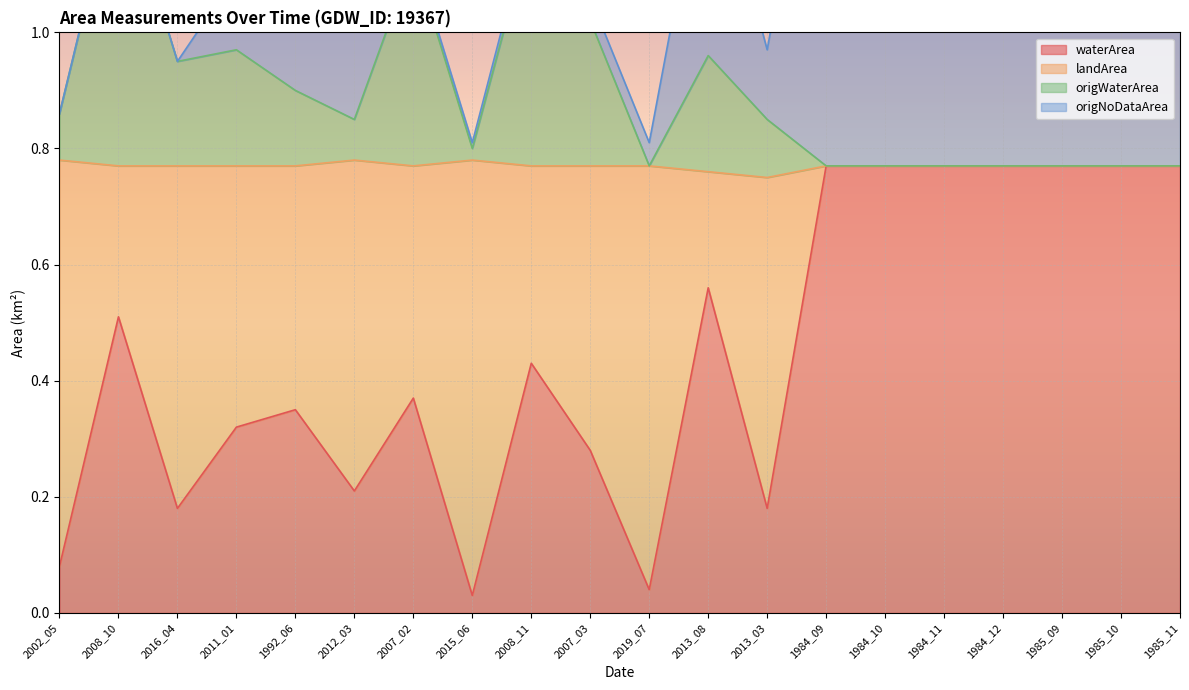

What is the value of the landArea point at the 8th from the left?

0.8